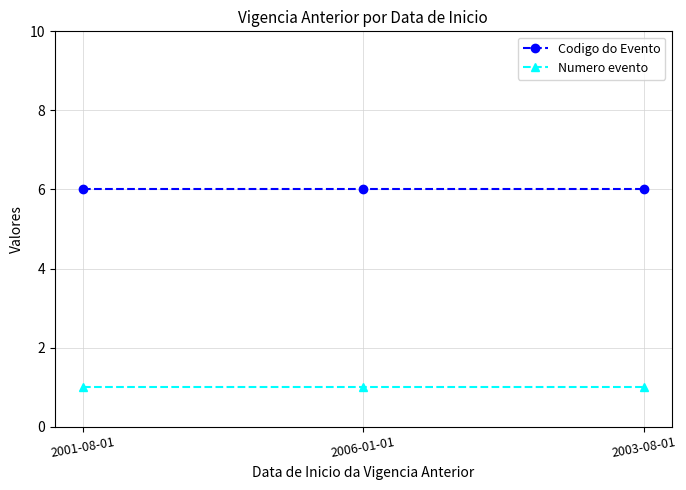

Reading left to right, extract all data points from this chart.

Codigo do Evento: 2001-08-01=6	2006-01-01=6	2003-08-01=6
Numero evento: 2001-08-01=1	2006-01-01=1	2003-08-01=1